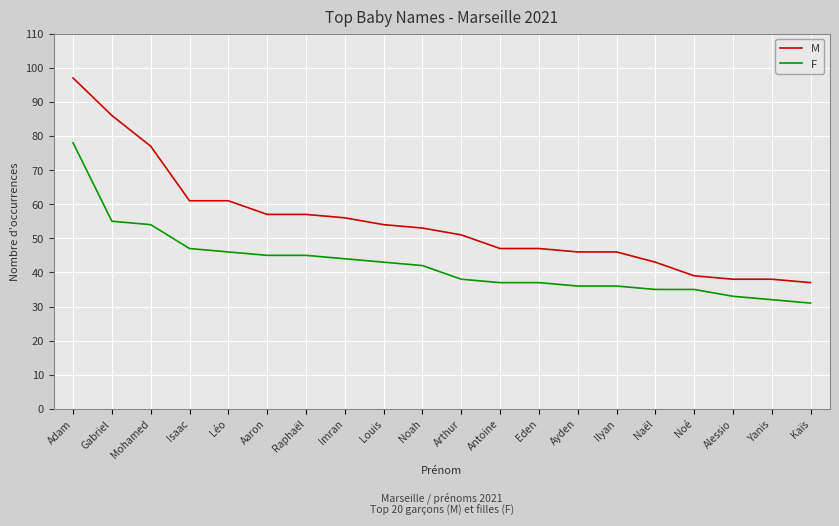

Reading left to right, what are all the values shown in this chart?

M: 97	86	77	61	61	57	57	56	54	53	51	47	47	46	46	43	39	38	38	37
F: 78	55	54	47	46	45	45	44	43	42	38	37	37	36	36	35	35	33	32	31